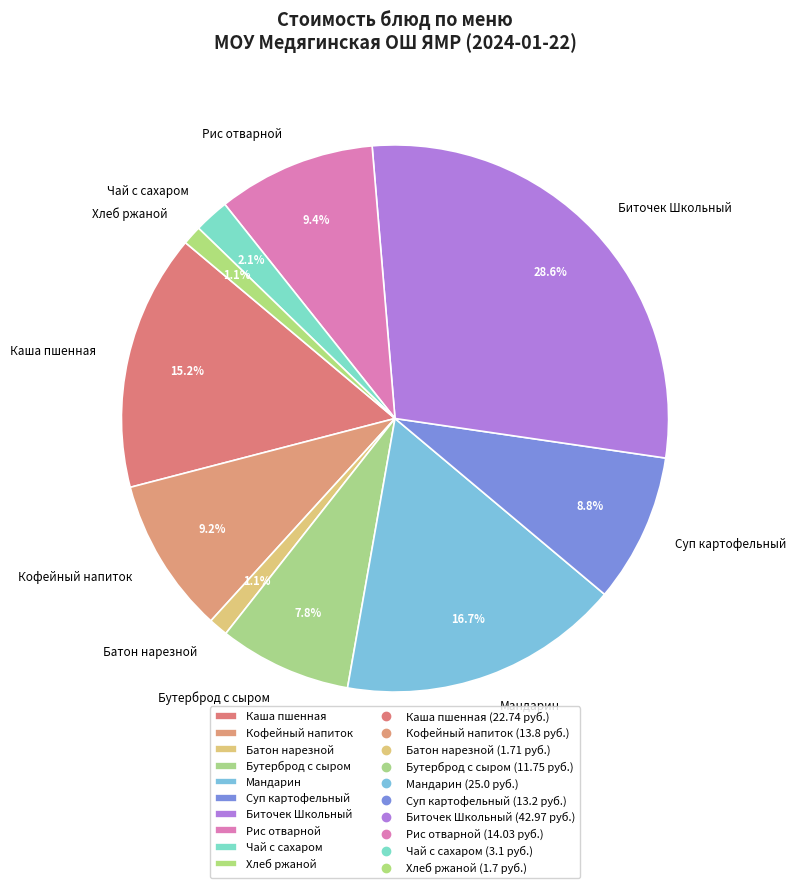

Between Каша пшенная and Мандарин, which is larger?

Мандарин